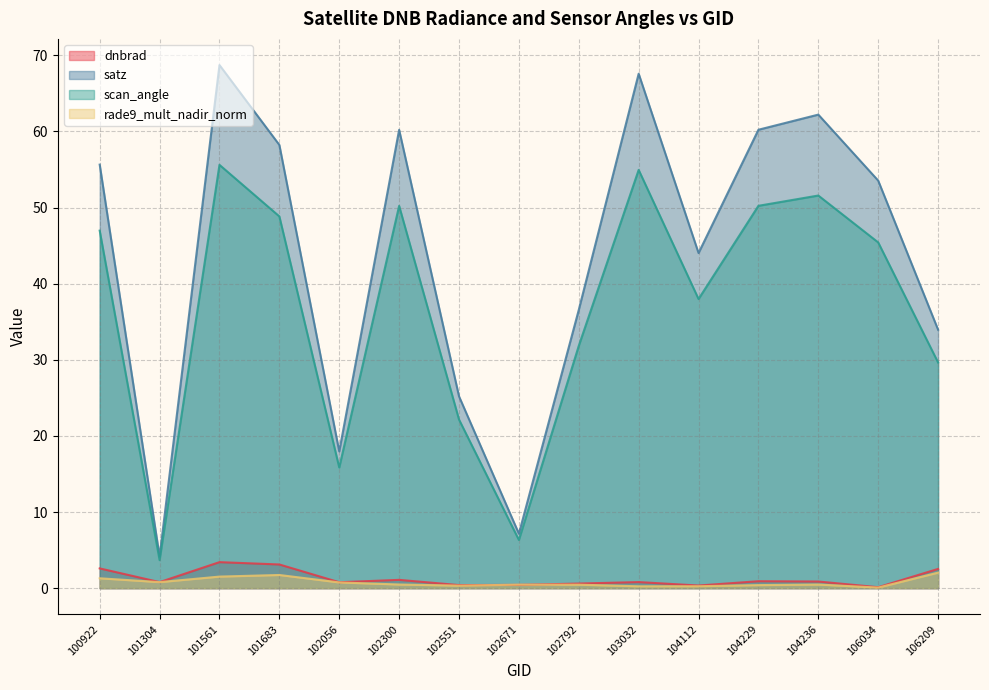

Reading right to left, what are all the values shown in this chart?

dnbrad: 106209=2.5	106034=0.1	104236=0.9	104229=0.9	104112=0.3	103032=0.8	102792=0.6	102671=0.4	102551=0.4	102300=1.1	102056=0.8	101683=3.1	101561=3.4	101304=0.8	100922=2.6
satz: 106209=34.0	106034=53.5	104236=62.2	104229=60.2	104112=44.0	103032=67.6	102792=36.6	102671=7.2	102551=25.2	102300=60.2	102056=18.0	101683=58.2	101561=68.7	101304=4.2	100922=55.6
scan_angle: 106209=29.6	106034=45.4	104236=51.6	104229=50.2	104112=38.0	103032=55.0	102792=31.8	102671=6.3	102551=22.2	102300=50.2	102056=15.9	101683=48.8	101561=55.6	101304=3.7	100922=47.0
rade9_mult_nadir_norm: 106209=2.0	106034=0.1	104236=0.5	104229=0.4	104112=0.3	103032=0.2	102792=0.5	102671=0.5	102551=0.3	102300=0.5	102056=0.8	101683=1.7	101561=1.5	101304=0.8	100922=1.3